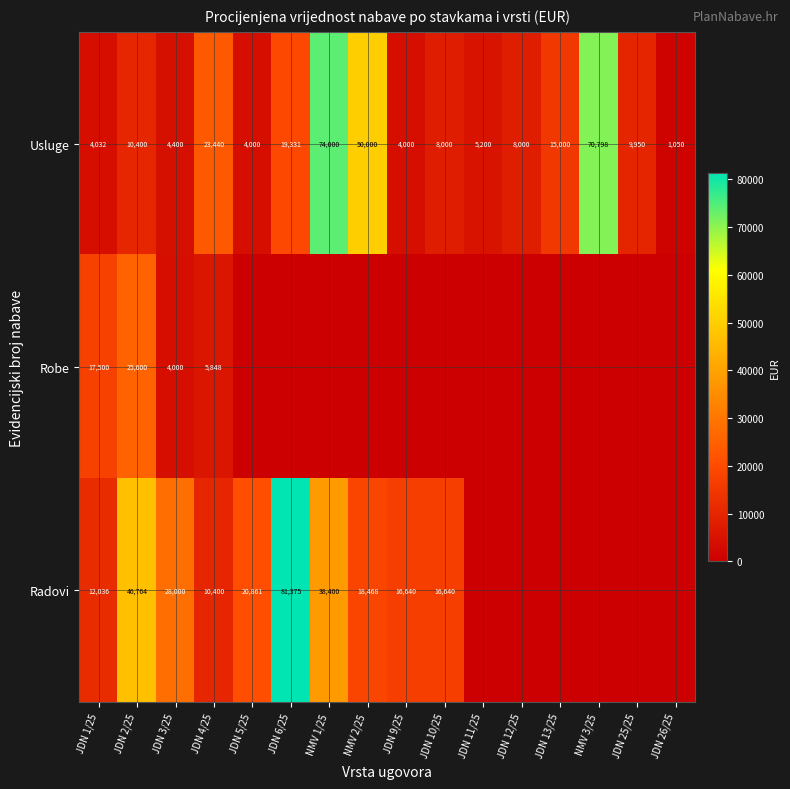

Is it true that Usluge equals 23440 at JDN 4/25?

True